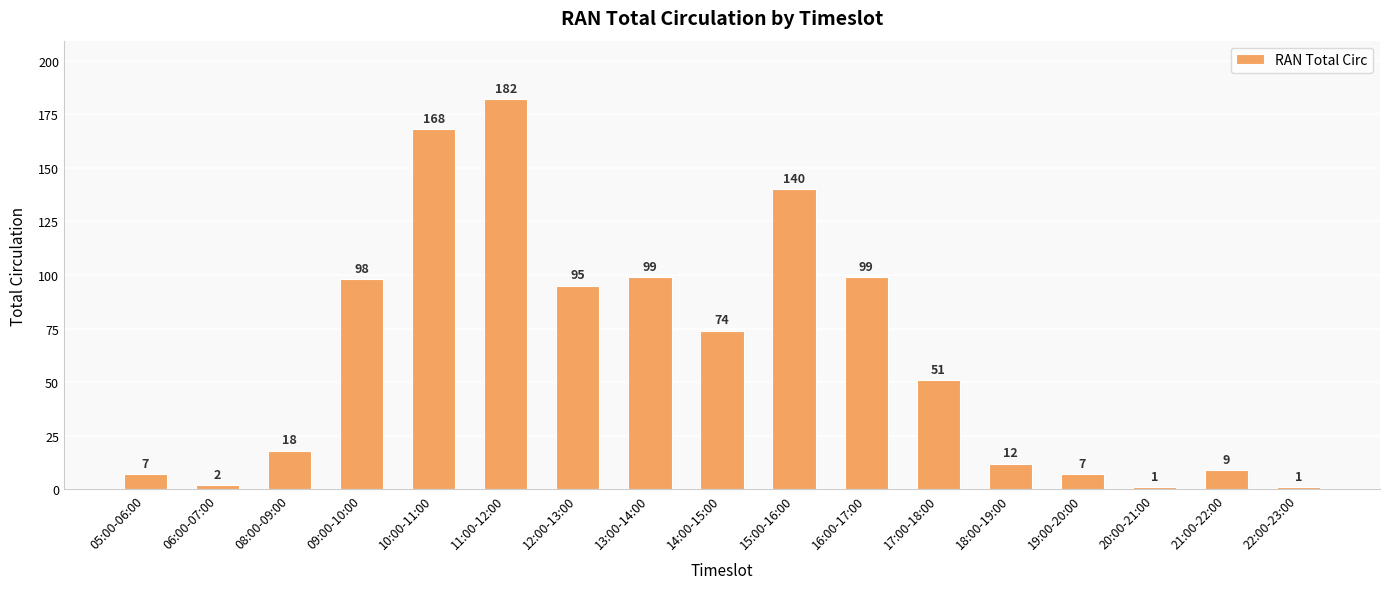

Reading left to right, transcribe all the data shown in this chart.

05:00-06:00=7	06:00-07:00=2	08:00-09:00=18	09:00-10:00=98	10:00-11:00=168	11:00-12:00=182	12:00-13:00=95	13:00-14:00=99	14:00-15:00=74	15:00-16:00=140	16:00-17:00=99	17:00-18:00=51	18:00-19:00=12	19:00-20:00=7	20:00-21:00=1	21:00-22:00=9	22:00-23:00=1